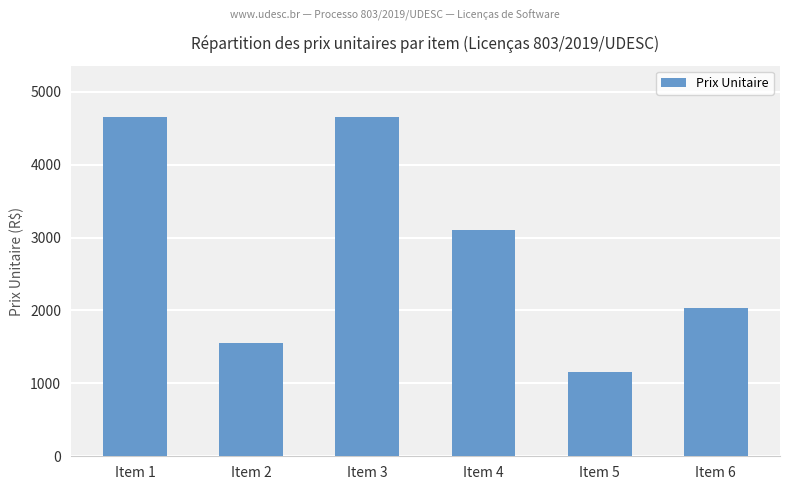

Which category has the lowest value across all series?

Item 5